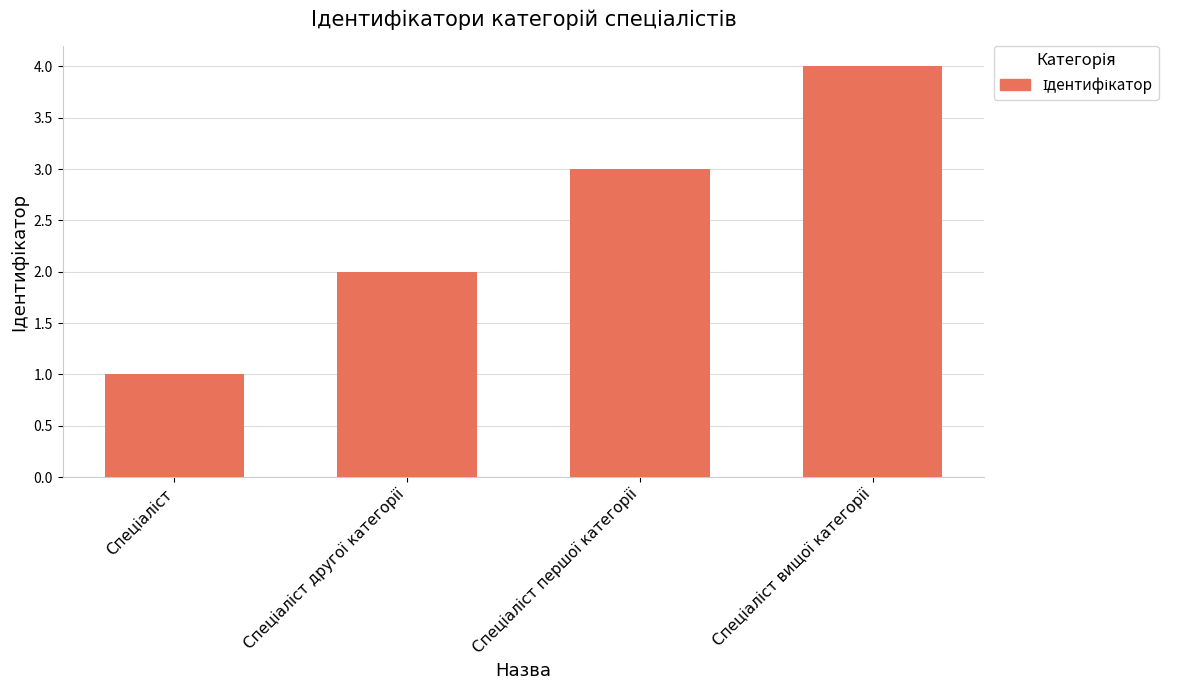

Reading left to right, what are all the values shown in this chart?

1	2	3	4